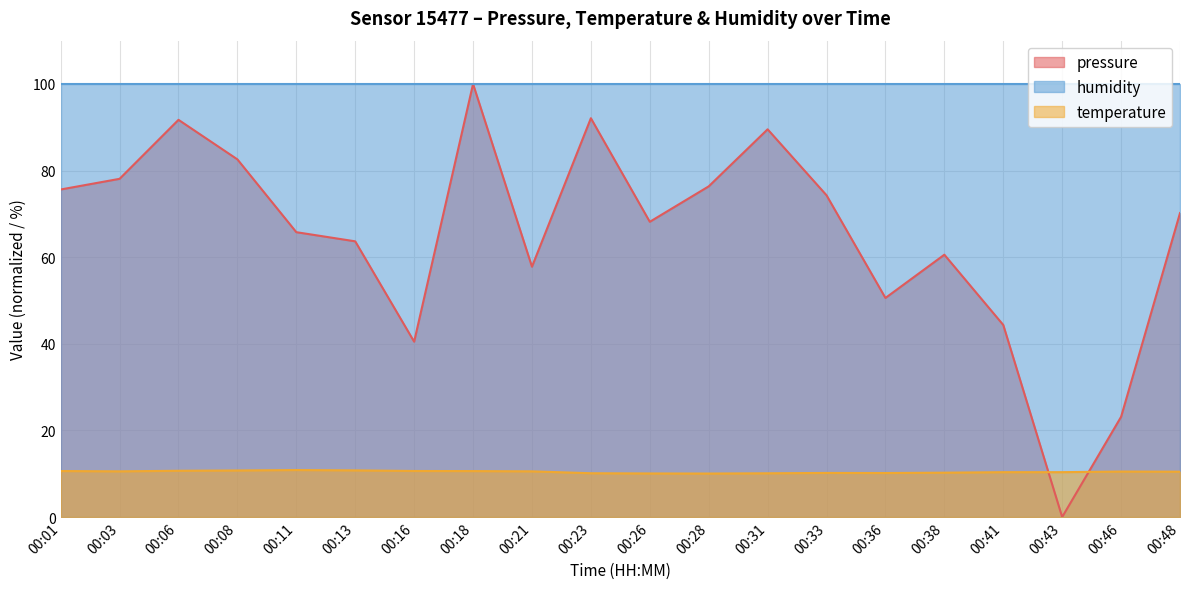

The temperature series shows 17.1 at 00:16. True or false?

False